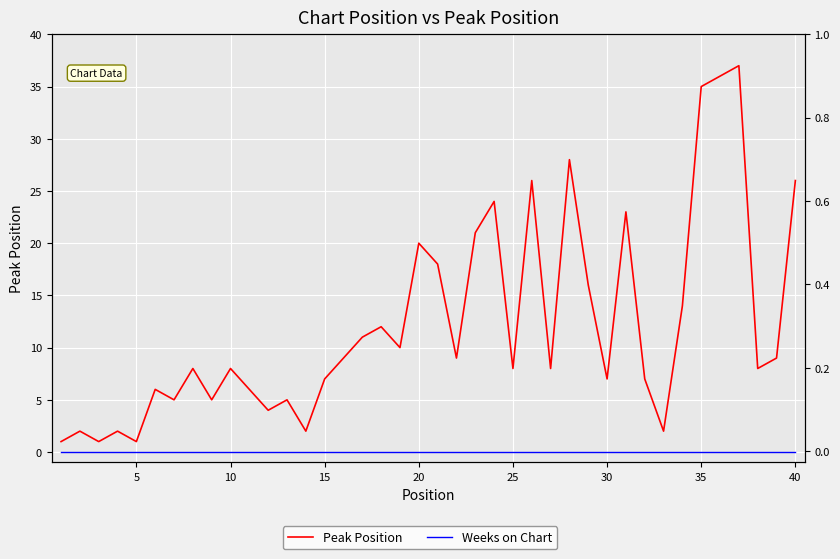

Which series has the widest spread of values?

Peak Position